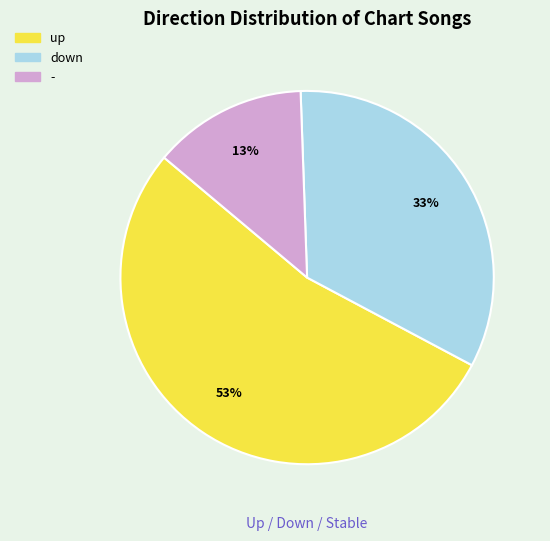

What percentage is the - slice, to the nearest percent?

13%